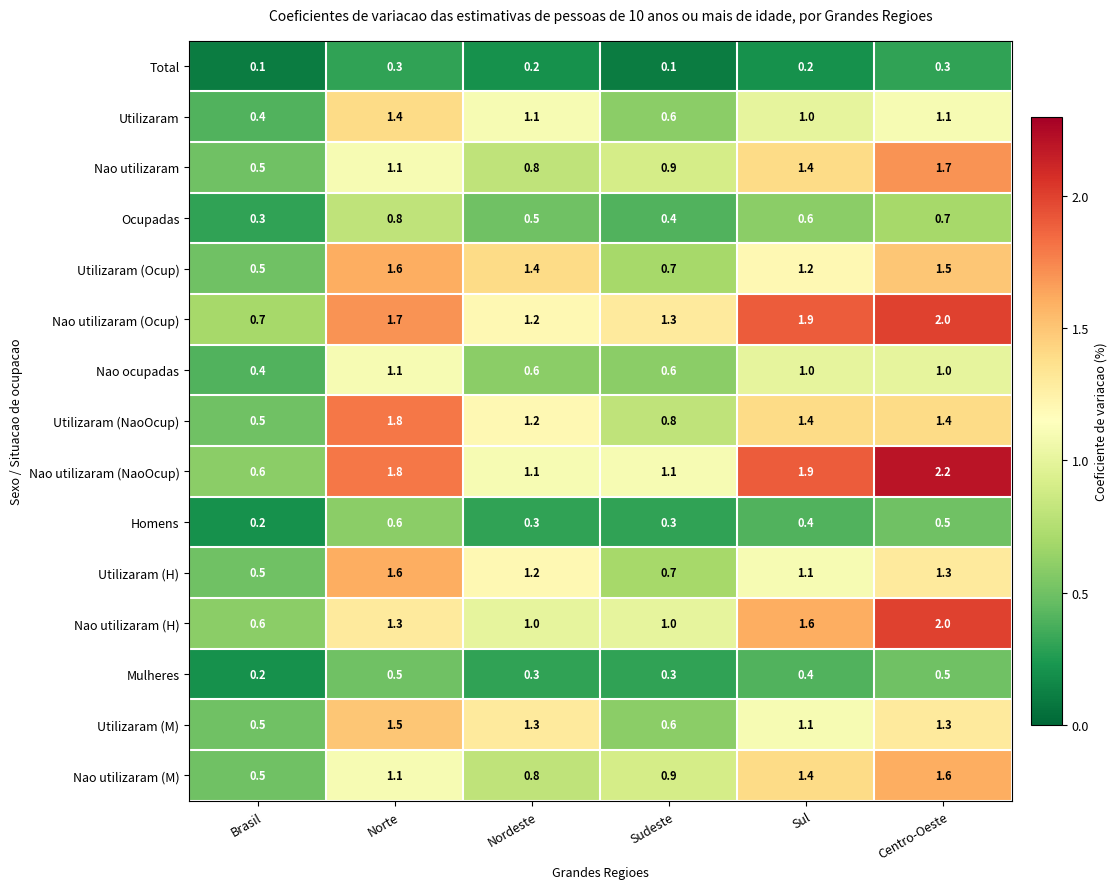

Which series changed the most between Nordeste and Sul?

Nao utilizaram (NaoOcup)